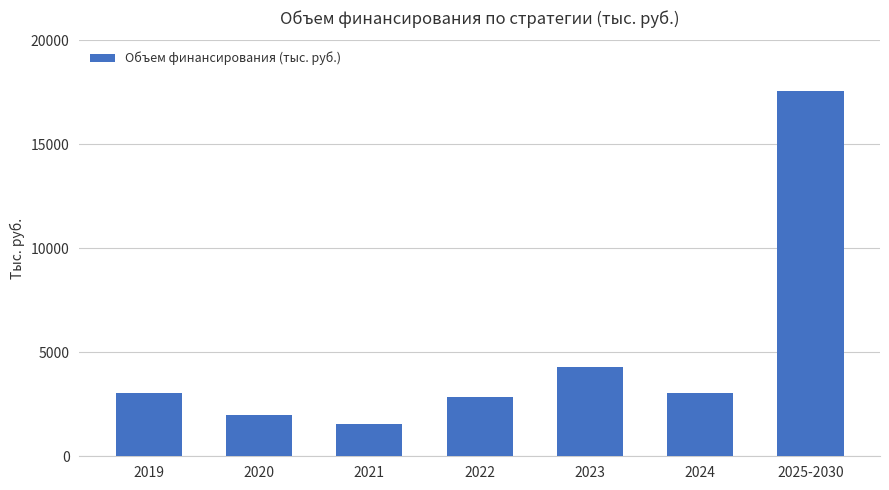

What is the difference between the second highest and minimum values?

2760.9